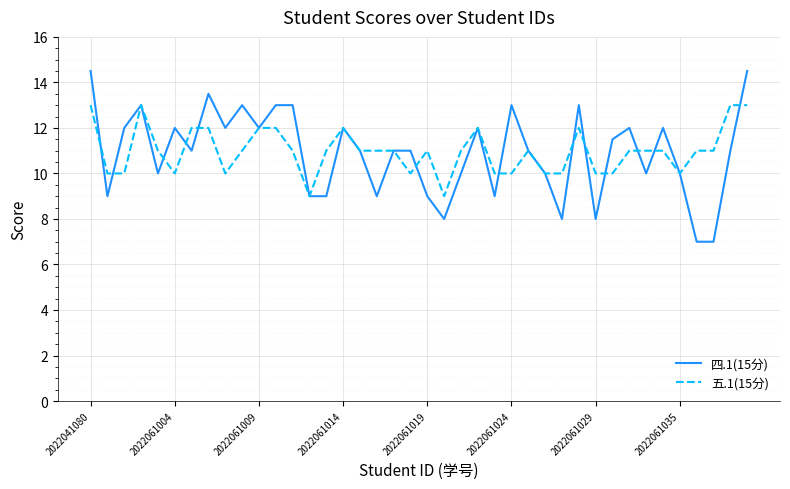

Which series has the widest spread of values?

四.1(15分)